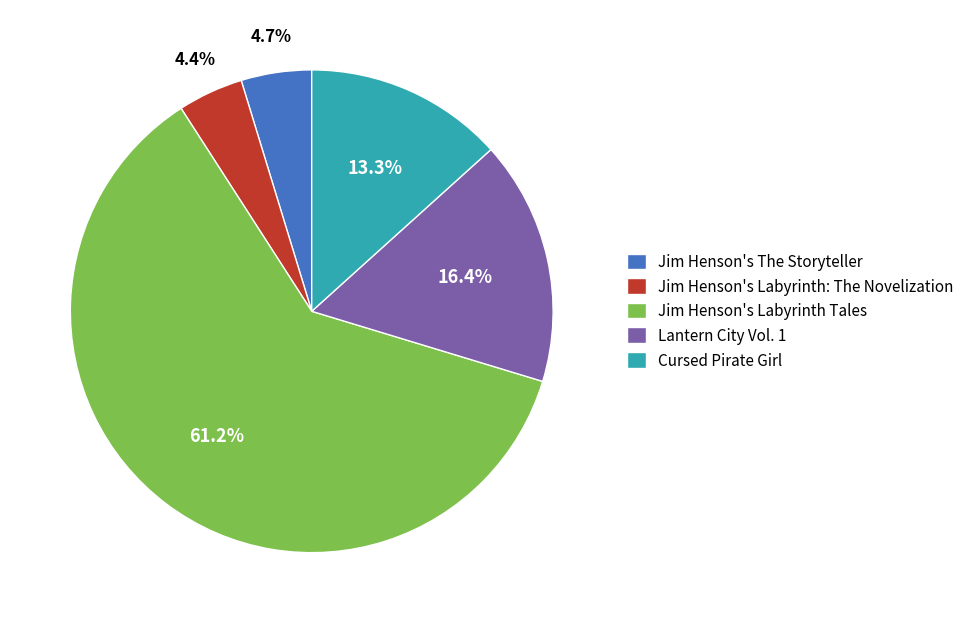

Which slice represents more than half of the pie?

Jim Henson's Labyrinth Tales